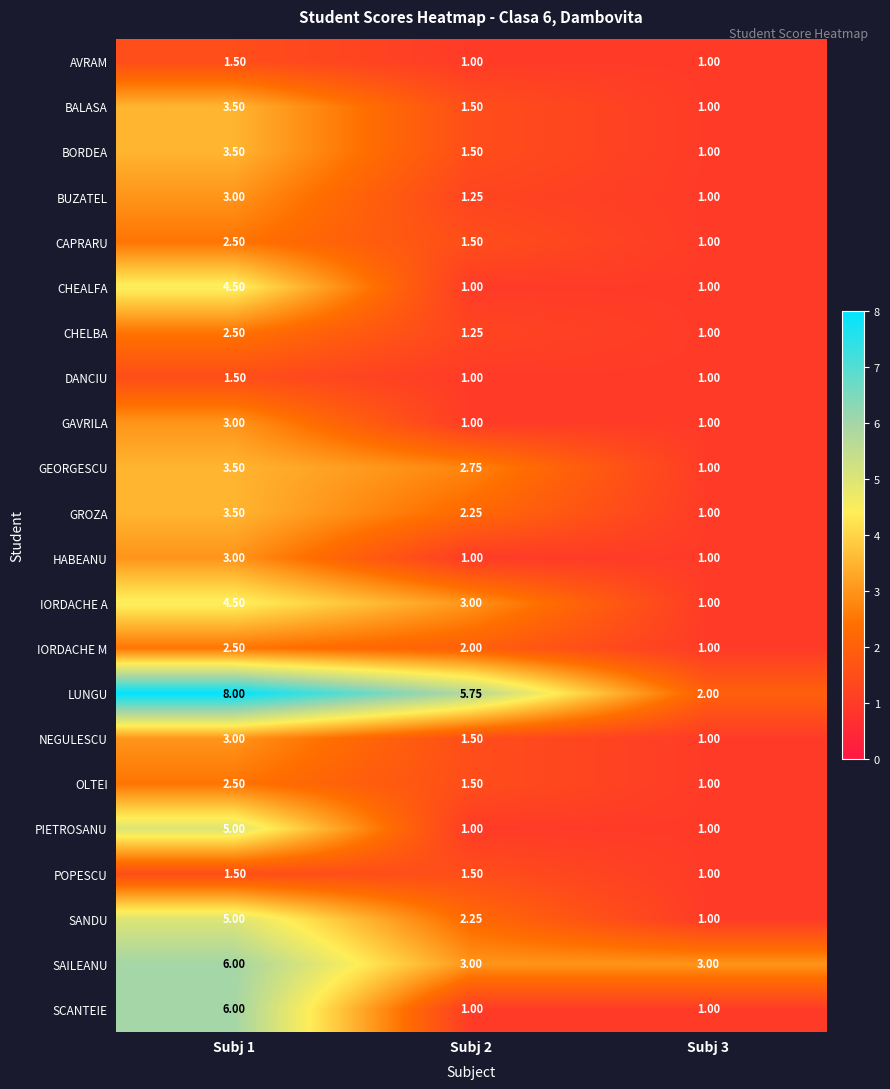

Which series has the widest spread of values?

LUNGU